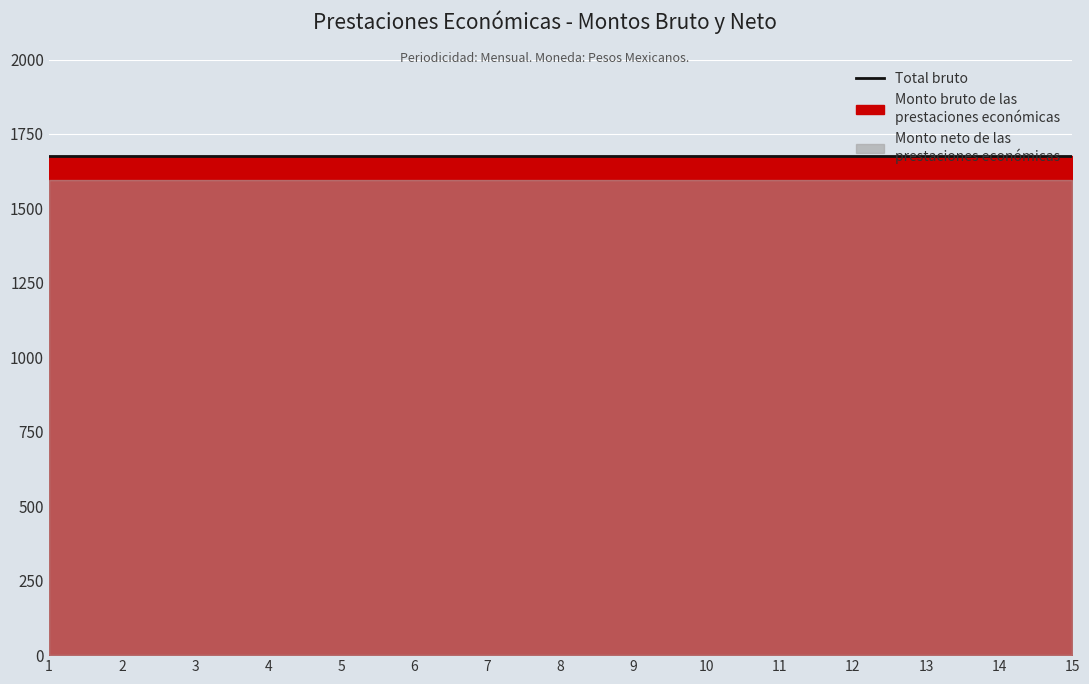

At which category does the chart reach its peak across all series?

1